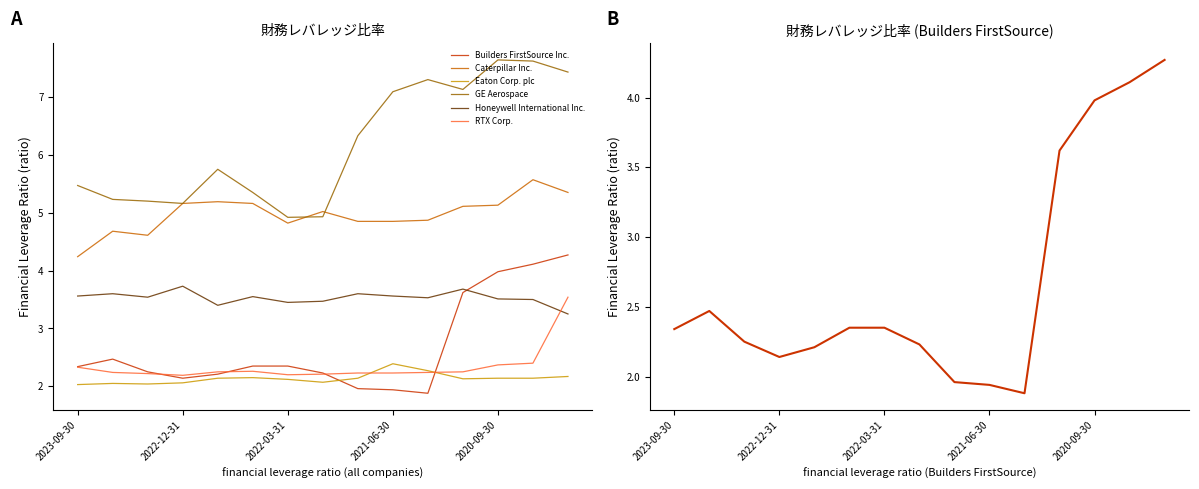

Which series changed the most between 8 and 11?

Builders FirstSource Inc.